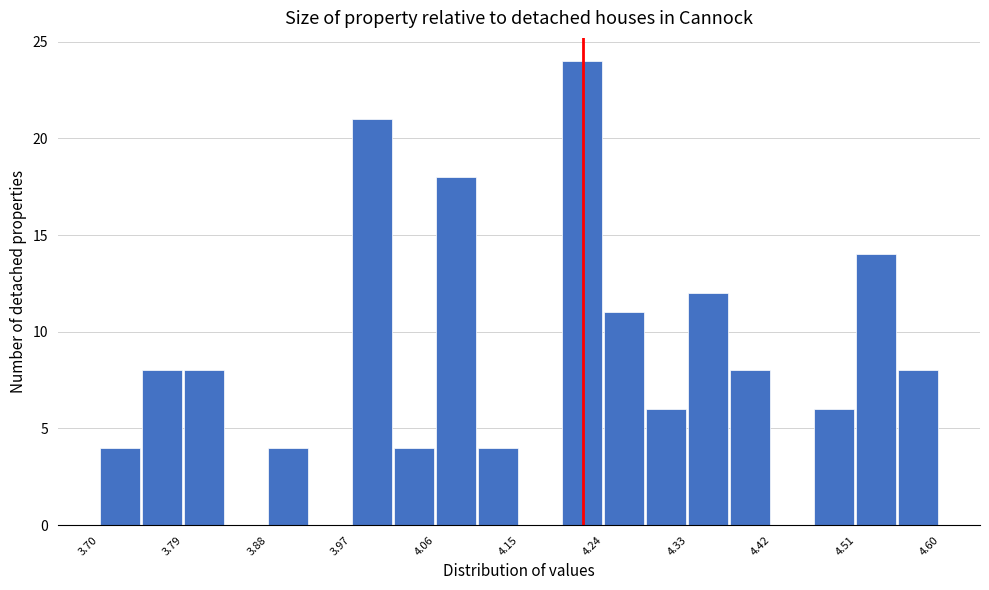

Reading left to right, list every bar in this chart as the range it spans on the x-axis followed by its height. Neither the bar edges nor the heights are printed on the chart, so give them approximately, as read against the axes.

3.700 to 3.745: 4
3.745 to 3.790: 8
3.790 to 3.835: 8
3.835 to 3.880: 0
3.880 to 3.925: 4
3.925 to 3.970: 0
3.970 to 4.015: 21
4.015 to 4.060: 4
4.060 to 4.105: 18
4.105 to 4.150: 4
4.150 to 4.195: 0
4.195 to 4.240: 24
4.240 to 4.285: 11
4.285 to 4.330: 6
4.330 to 4.375: 12
4.375 to 4.420: 8
4.420 to 4.465: 0
4.465 to 4.510: 6
4.510 to 4.555: 14
4.555 to 4.600: 8